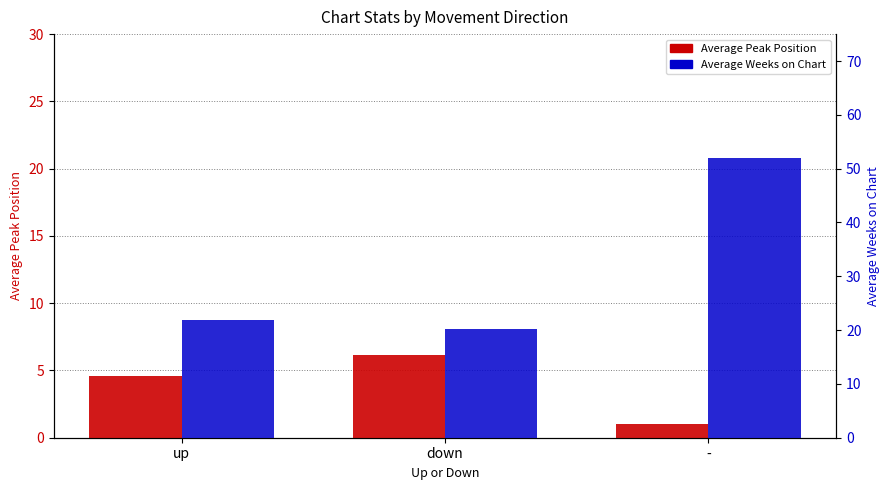

Is it true that Average Peak Position equals 1.0 at -?

True